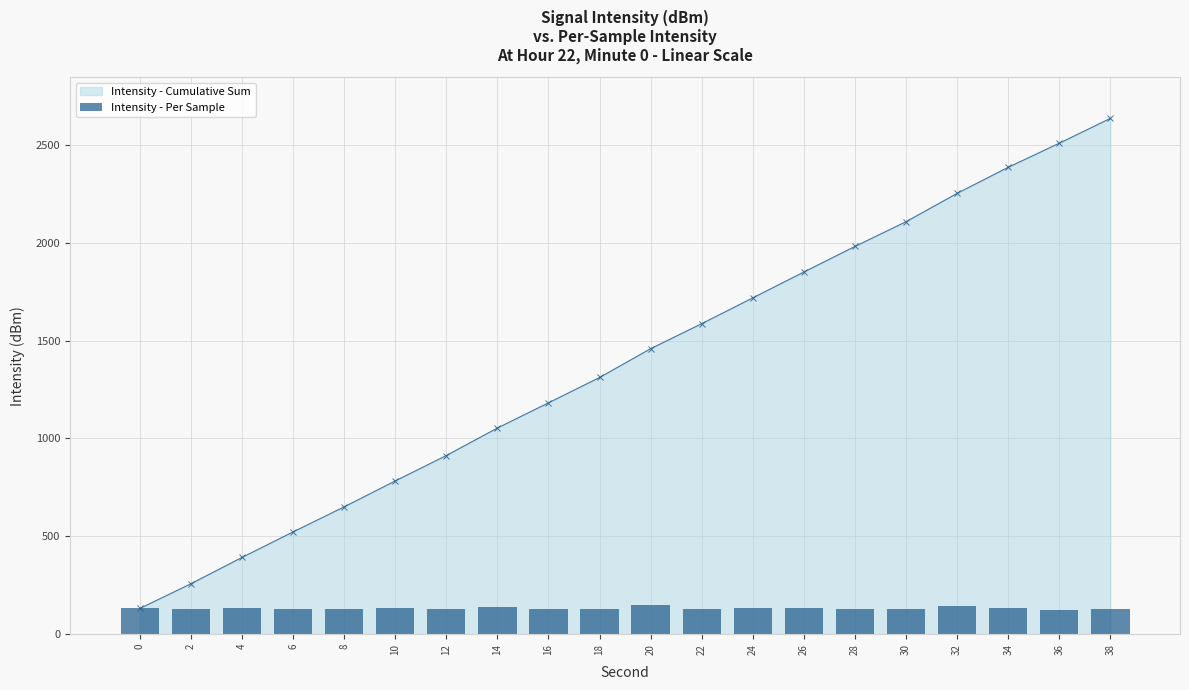

At which label is the value closest to 135?

4